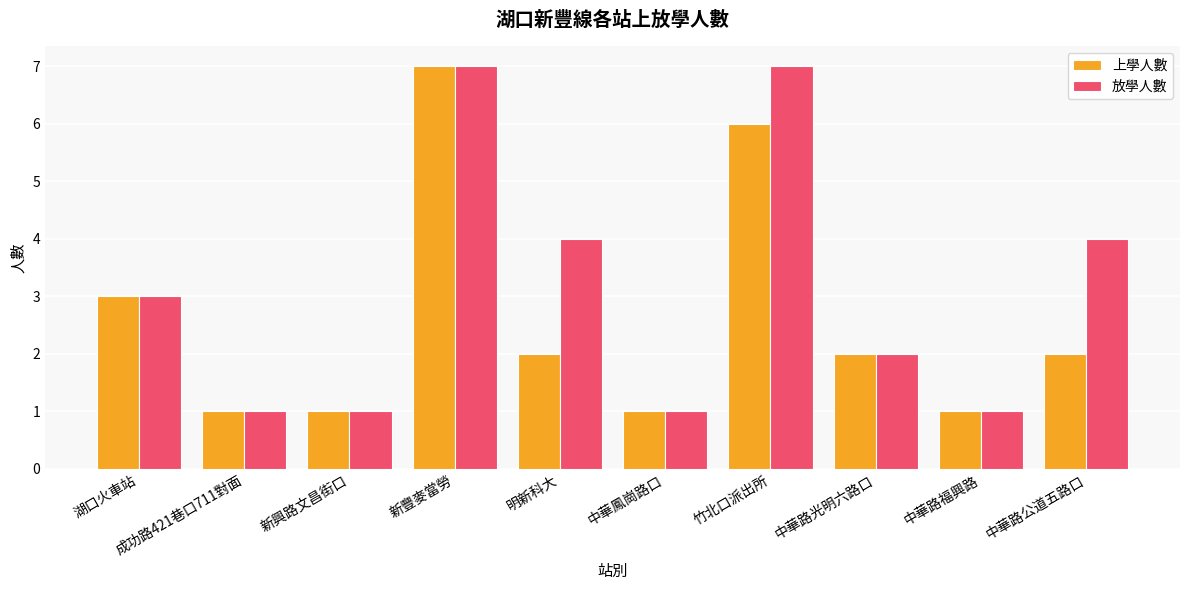

At which label does 上學人數 reach its peak?

新豐麥當勞